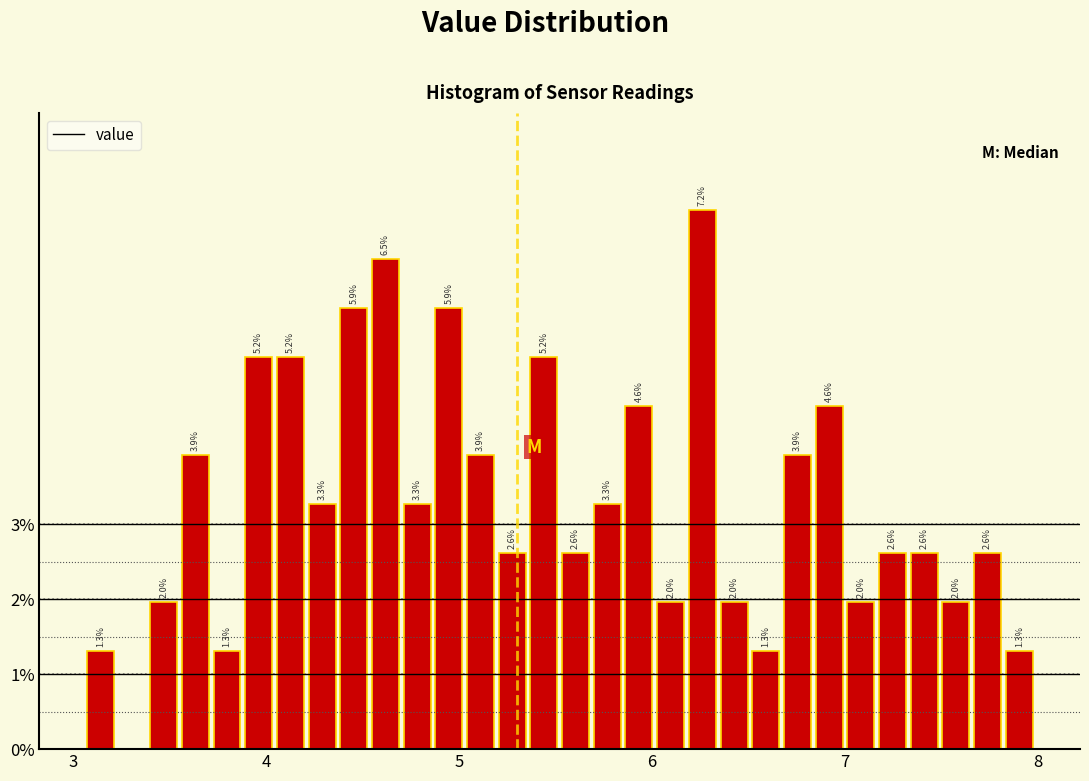

Around what value on the x-axis is the tallest bar? Give the approximate position of its centre, as read against the axis.

6.3